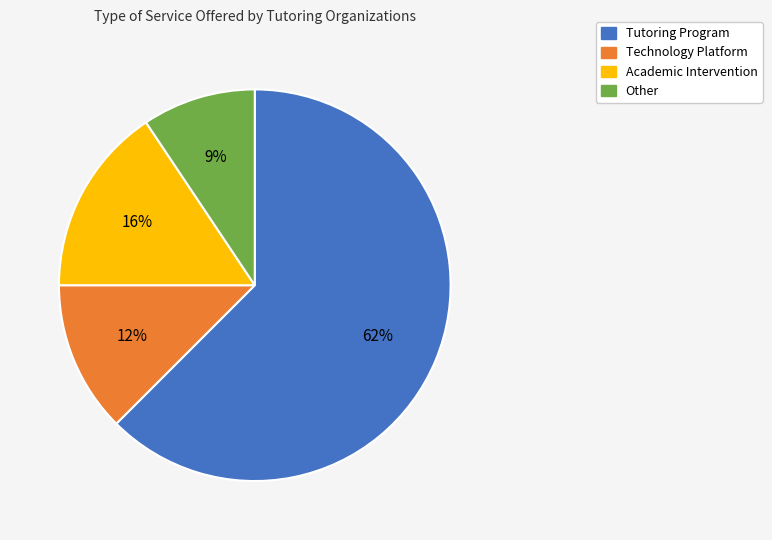

How many slices are in this pie chart?

4